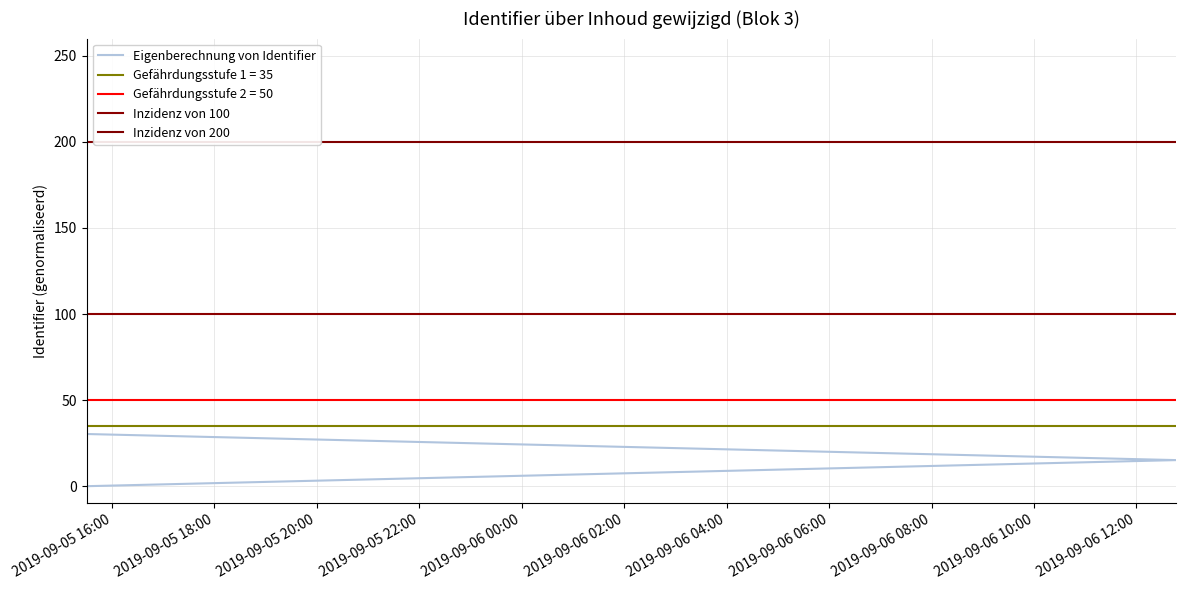

What is the sum of all values?

1606.1